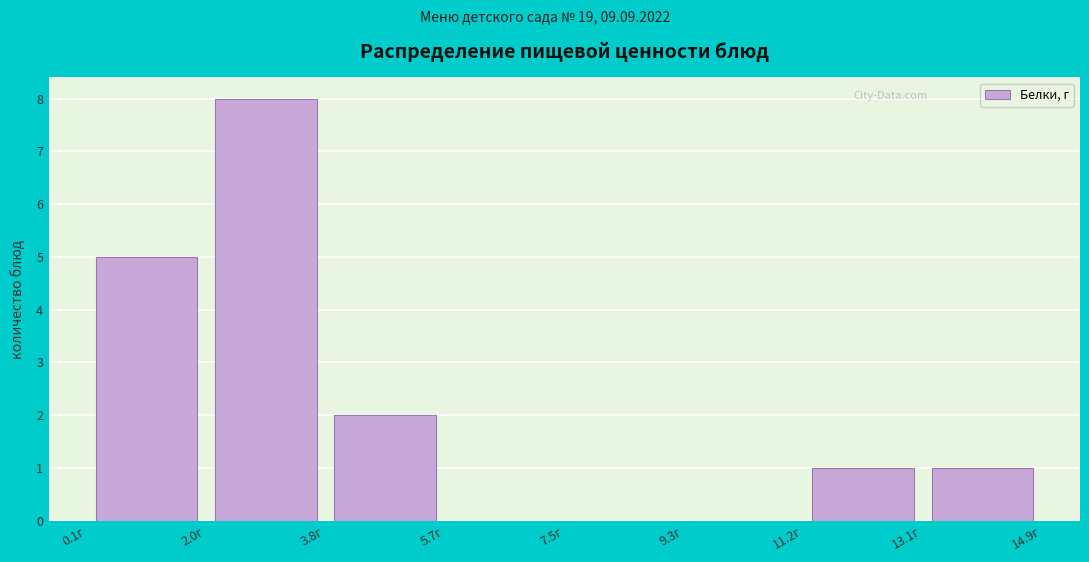

Which range on the x-axis has the tallest bar?

1.95 to 3.80